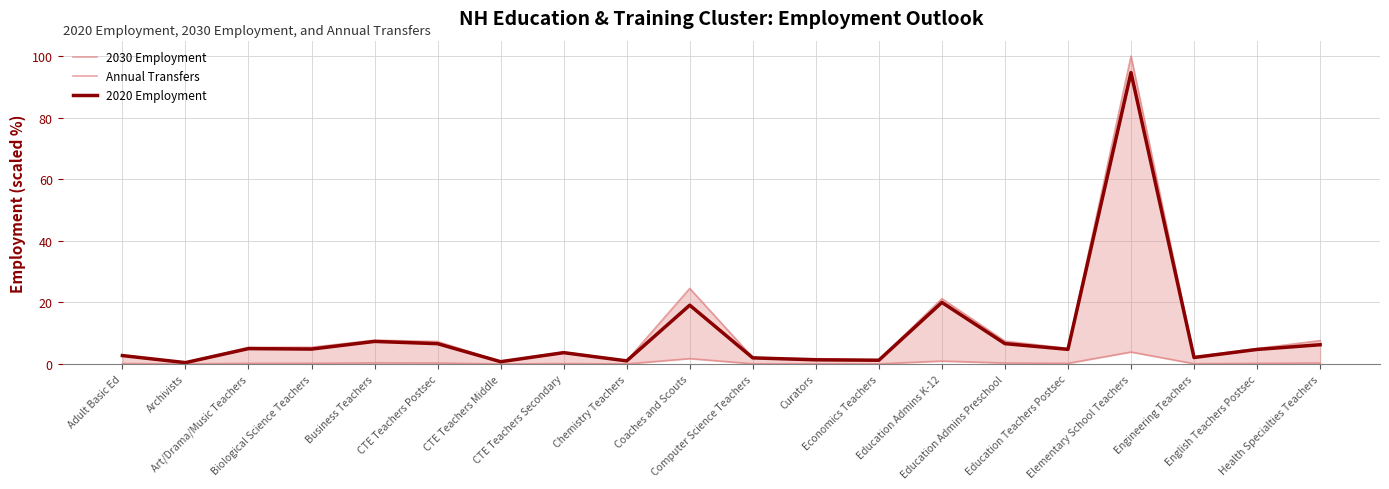

Is the value of 2030 Employment at Computer Science Teachers greater than the value of Annual Transfers at Curators?

Yes